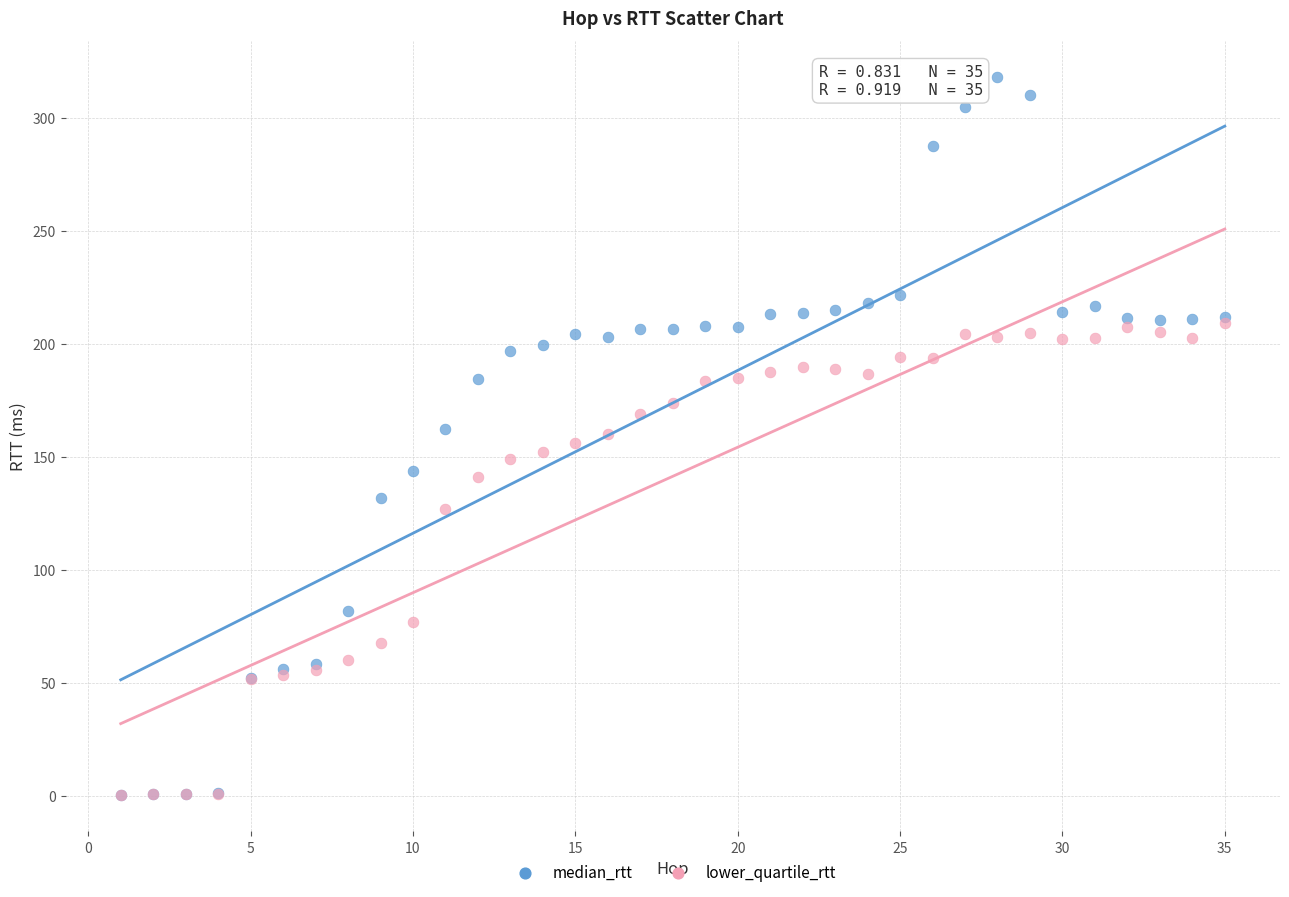

Which series reaches the maximum Y coordinate?

median_rtt